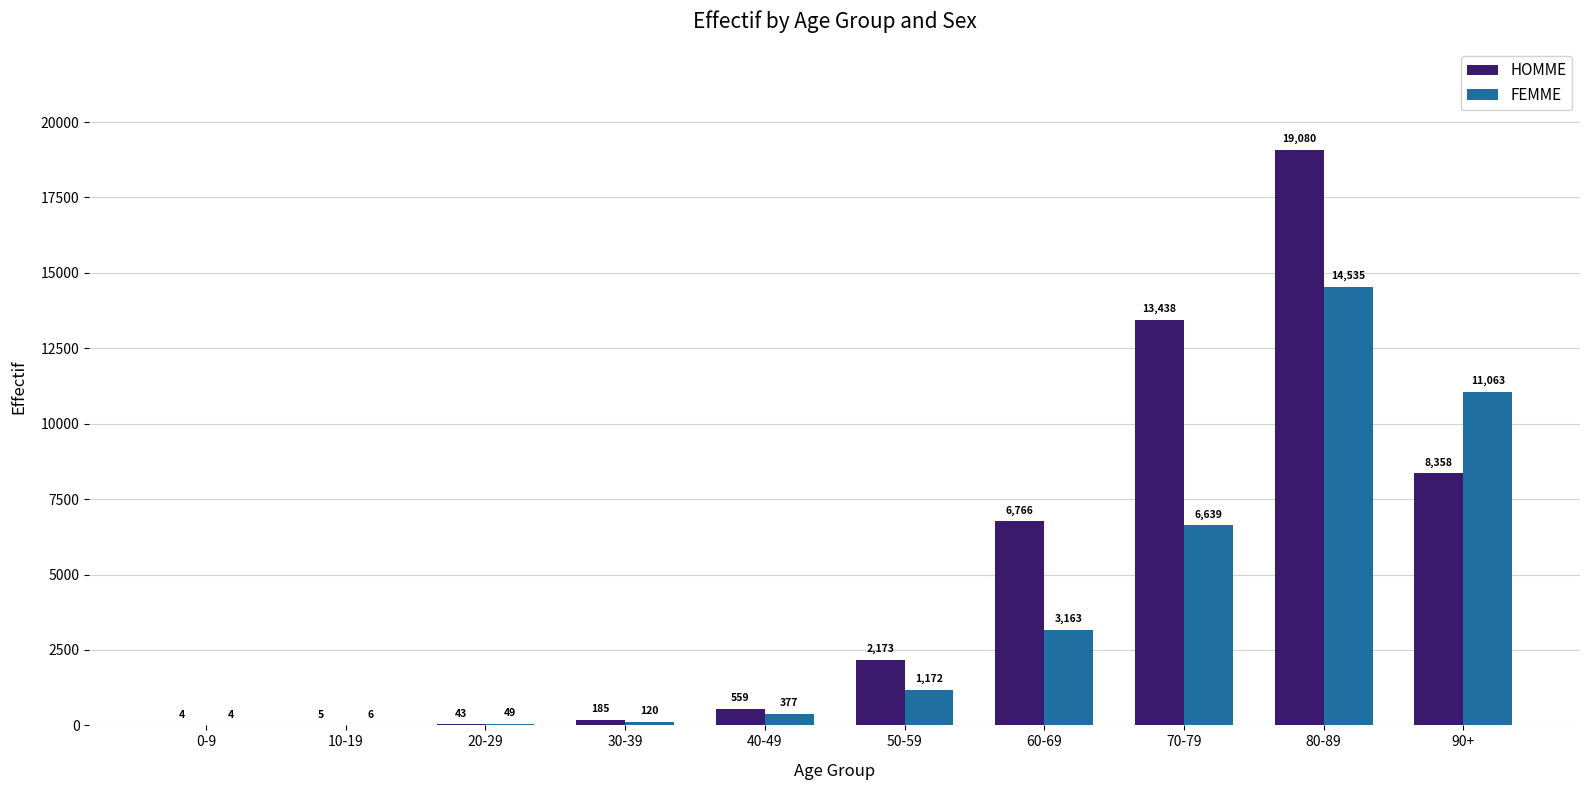

True or false: FEMME has a value of 1901 at 50-59.

False